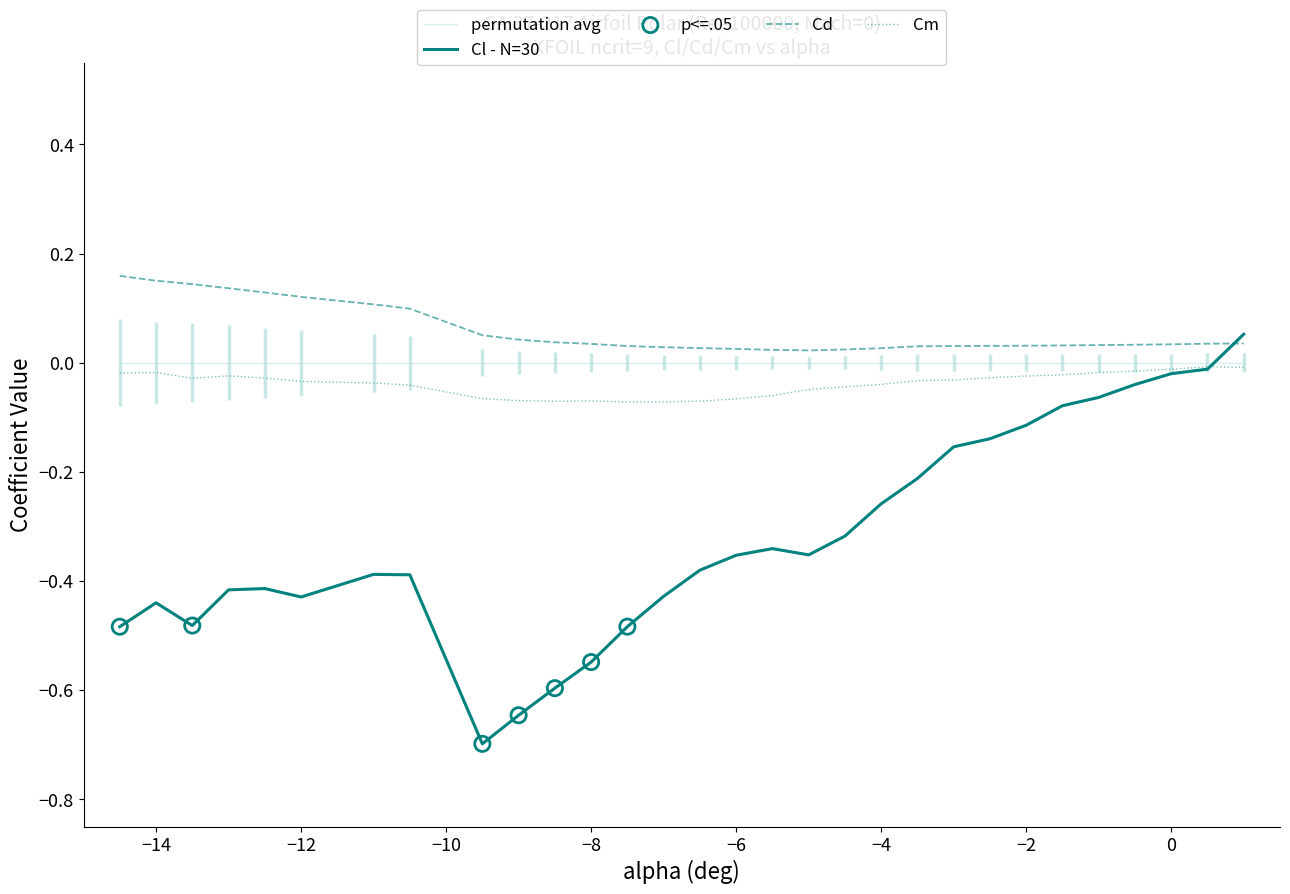

At how many categories does at least one series exceed 0?

30